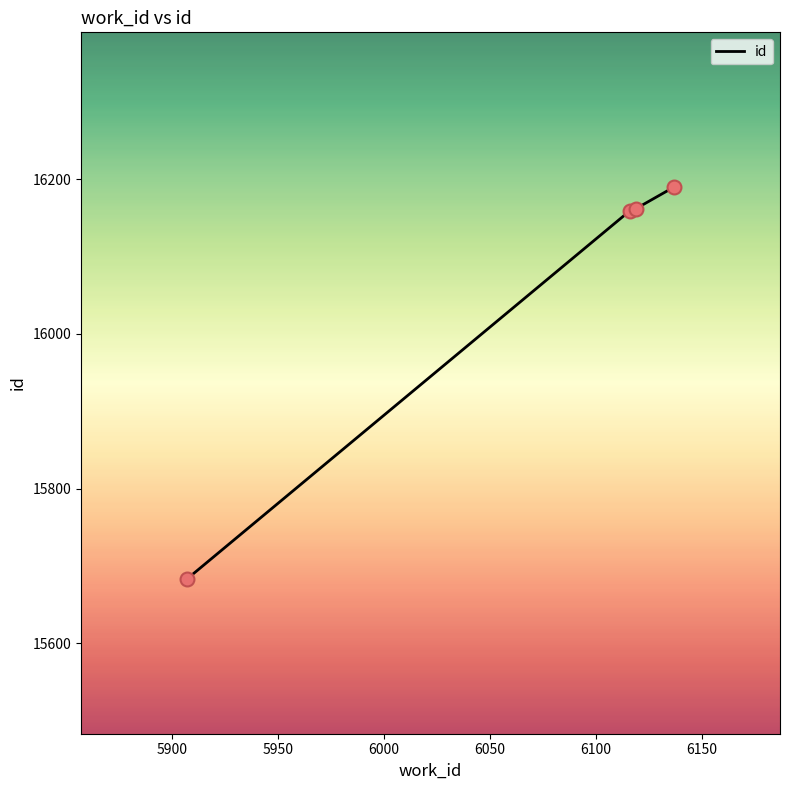

What is the smallest value displayed?

15683